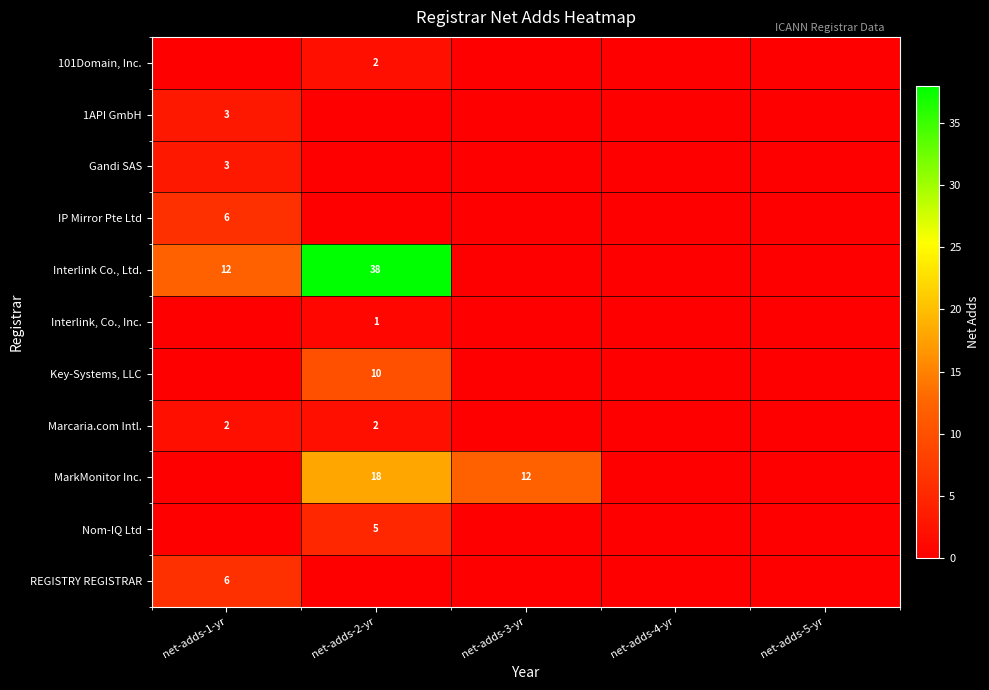

How many values in Nom-IQ Ltd are above zero?

1